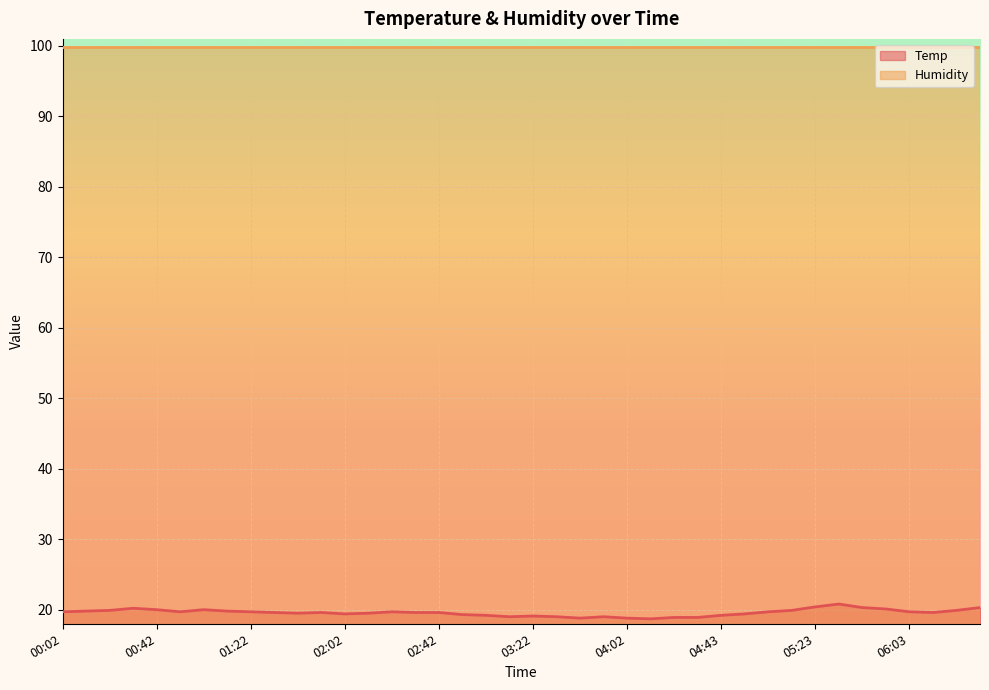

What value does the data have at 05:23?

20.4